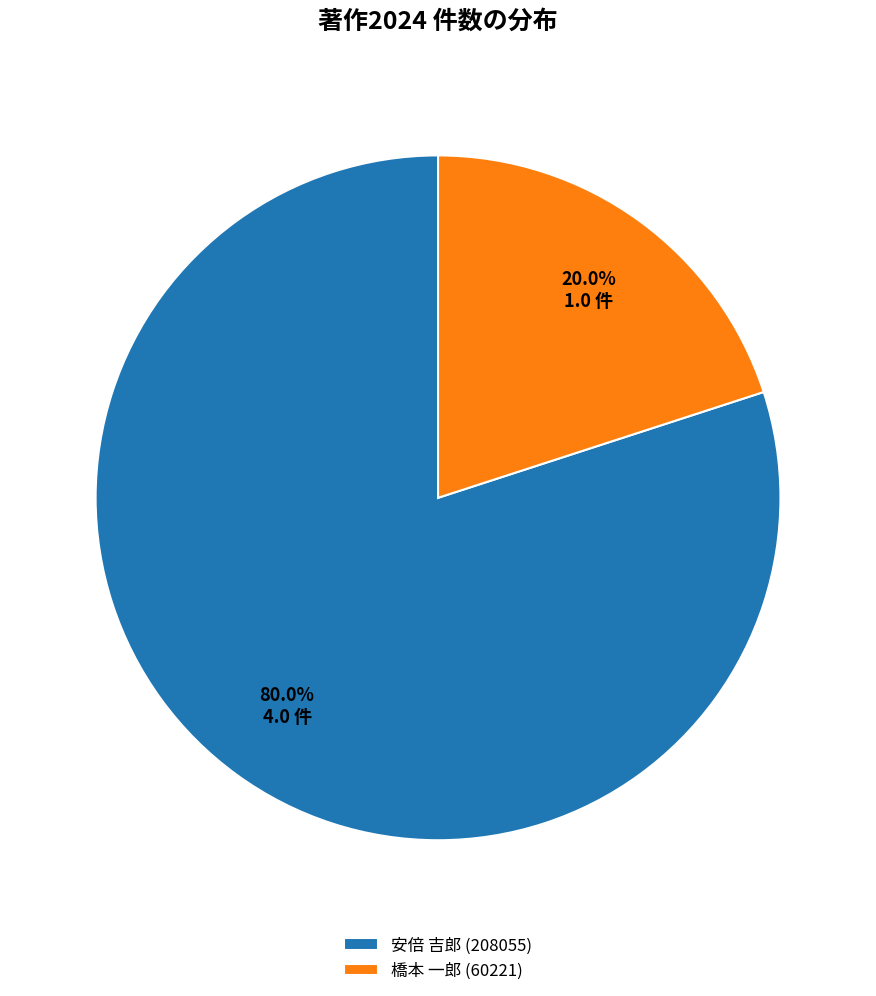

What is the smallest slice in the pie chart?

橋本 一郎 (60221)